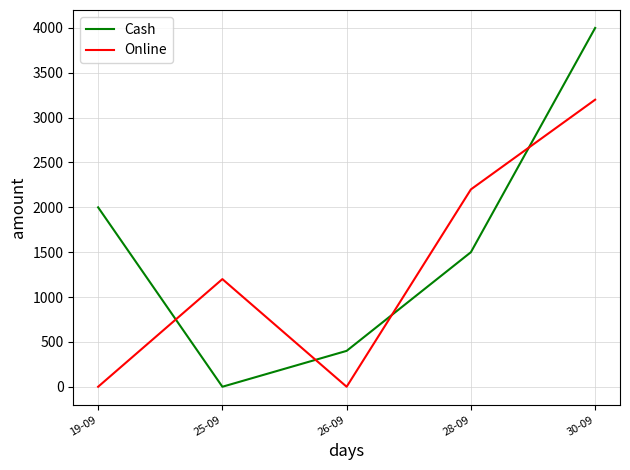

What is the difference between the highest and lowest values at 19-09?

2000